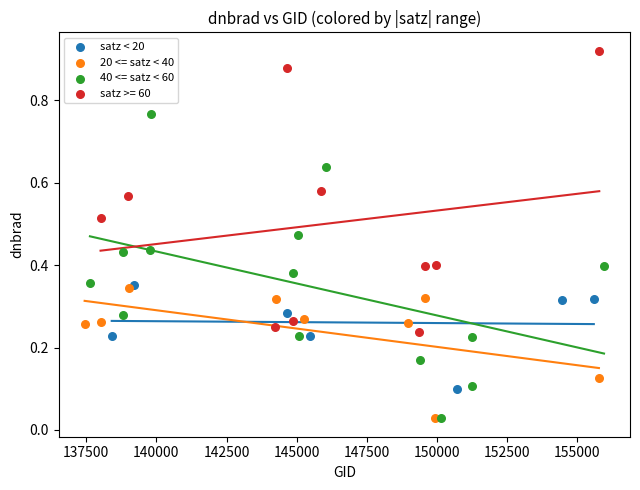

Which series reaches the maximum Y coordinate?

satz >= 60